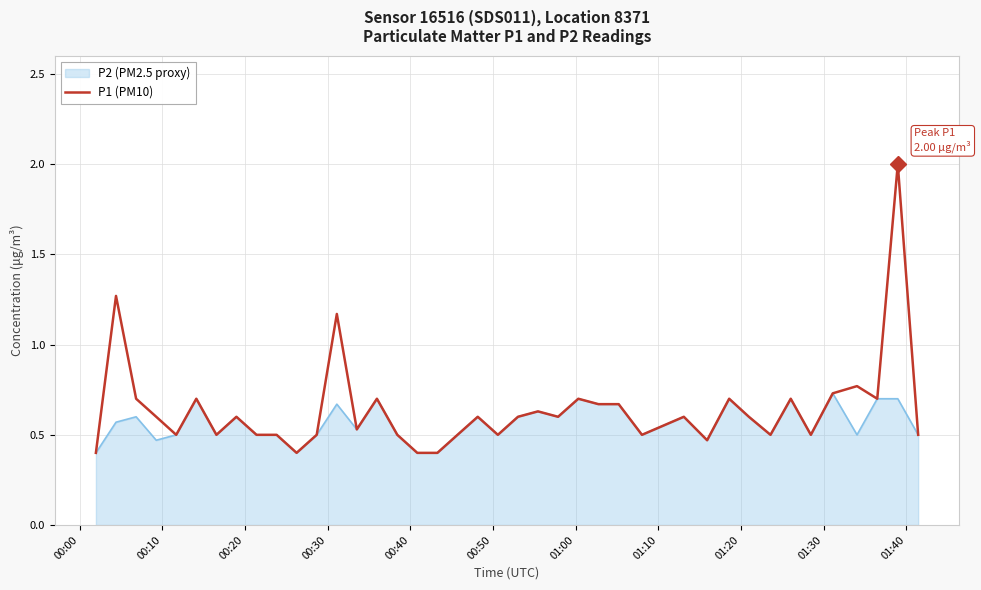

Does the chart have visible grid lines?

Yes